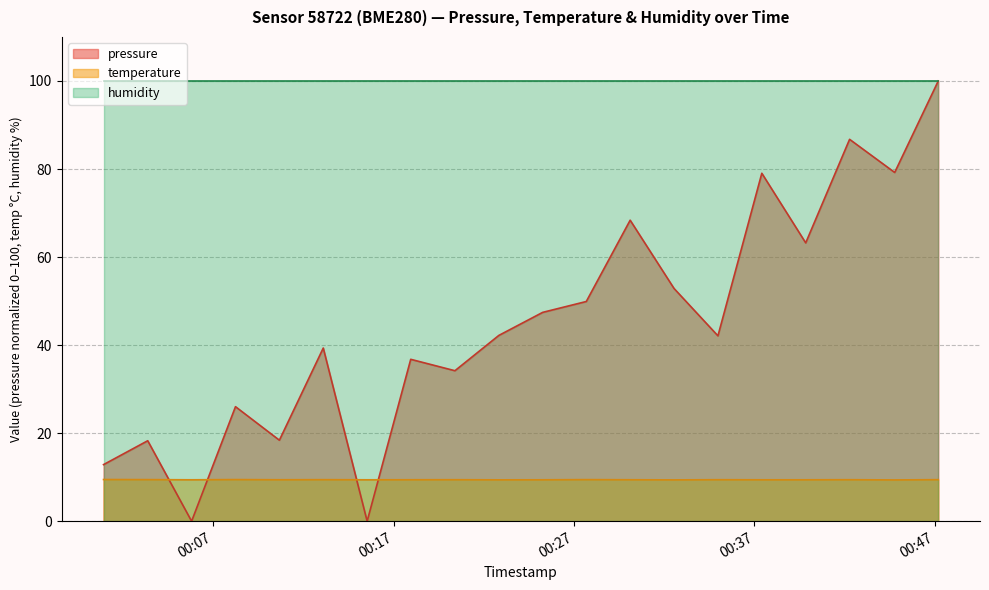

What are all the series names shown in the legend?

pressure, temperature, humidity